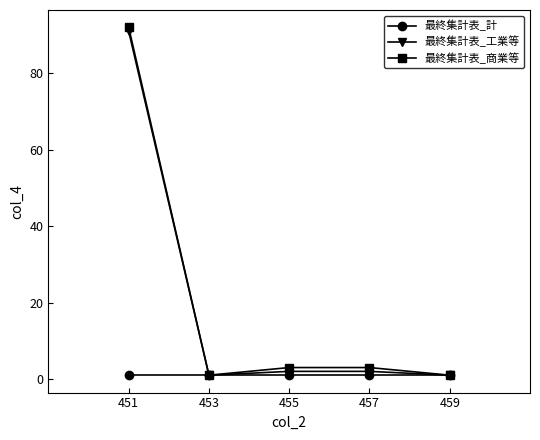

At which category does the chart reach its peak across all series?

451